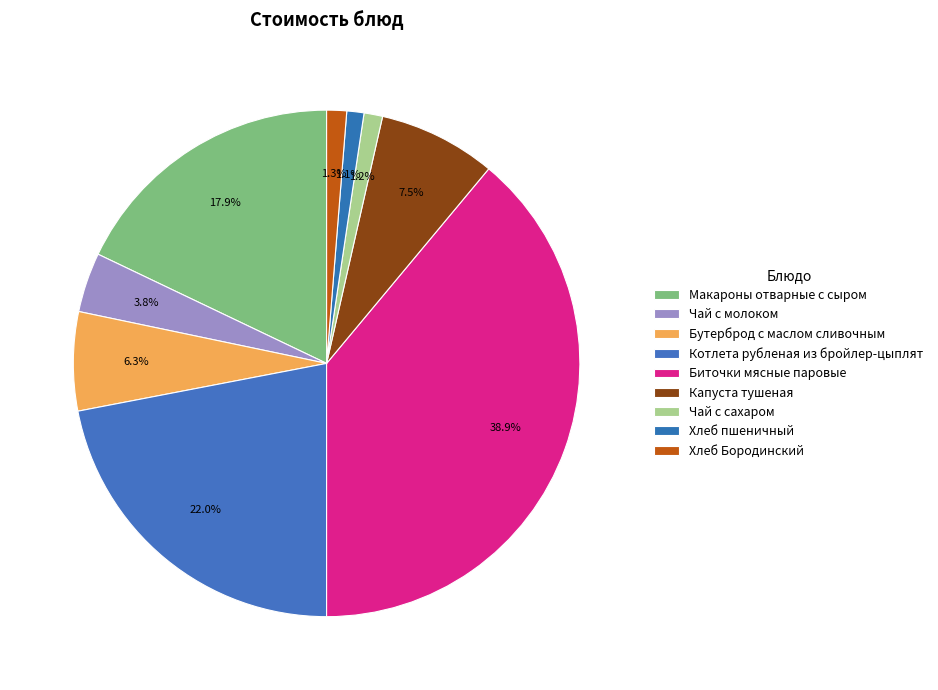

What is the largest slice in the pie chart?

Биточки мясные паровые